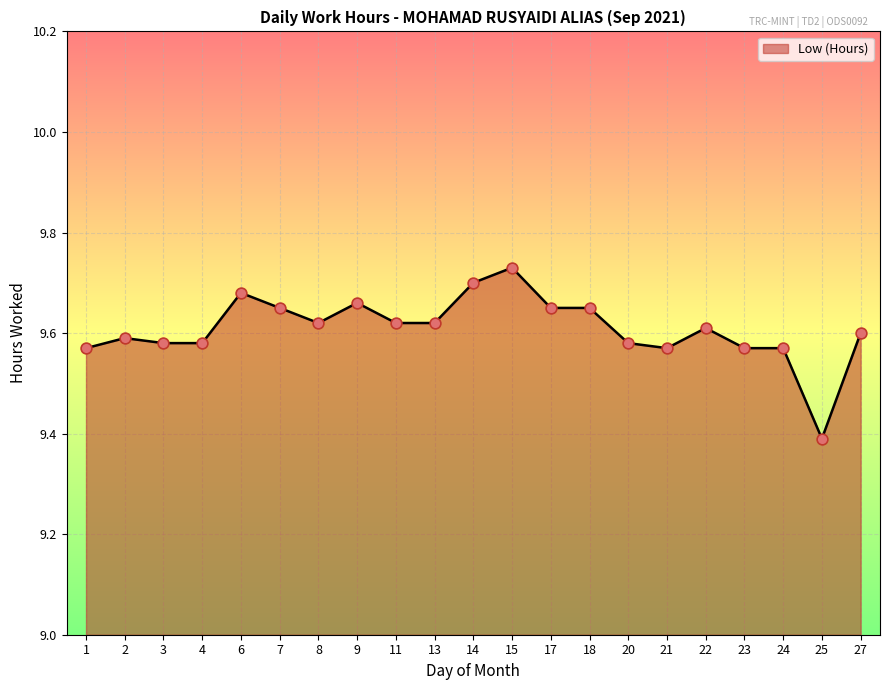

What is the ratio of the value at 18 to the value at 24?

1.0